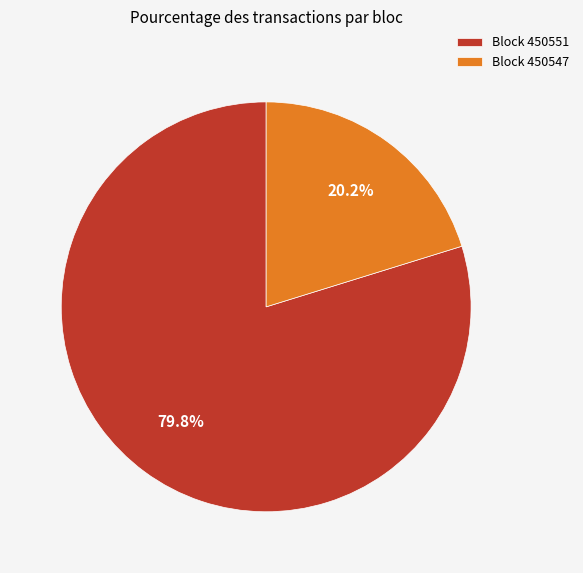

Is the sum of Block 450547 and Block 450551 greater than half?

Yes